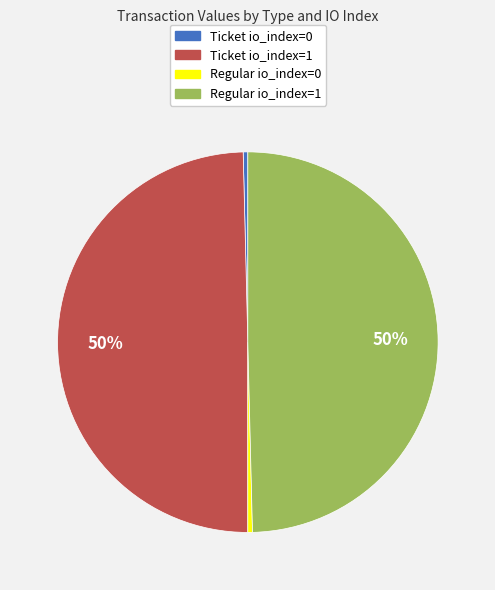

Count the number of slices in the pie.

4